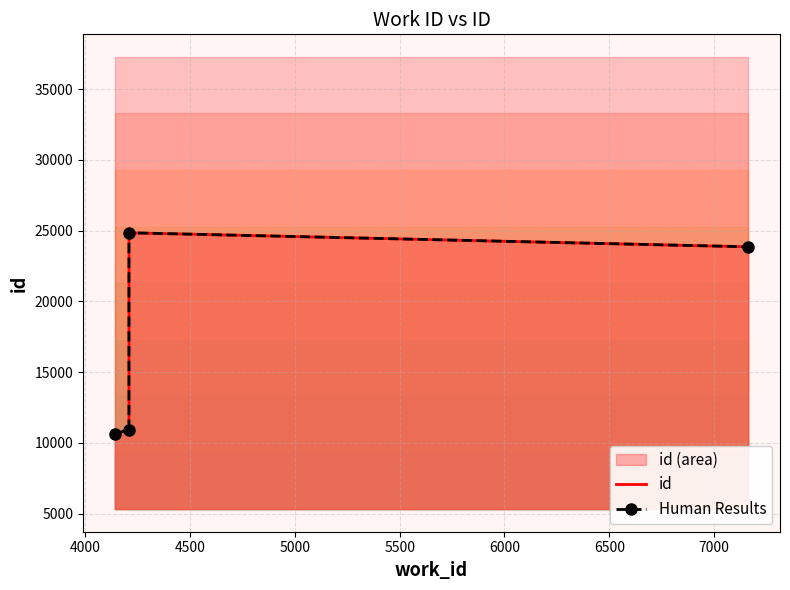

What is the difference between the maximum and minimum values in the id series?

14205